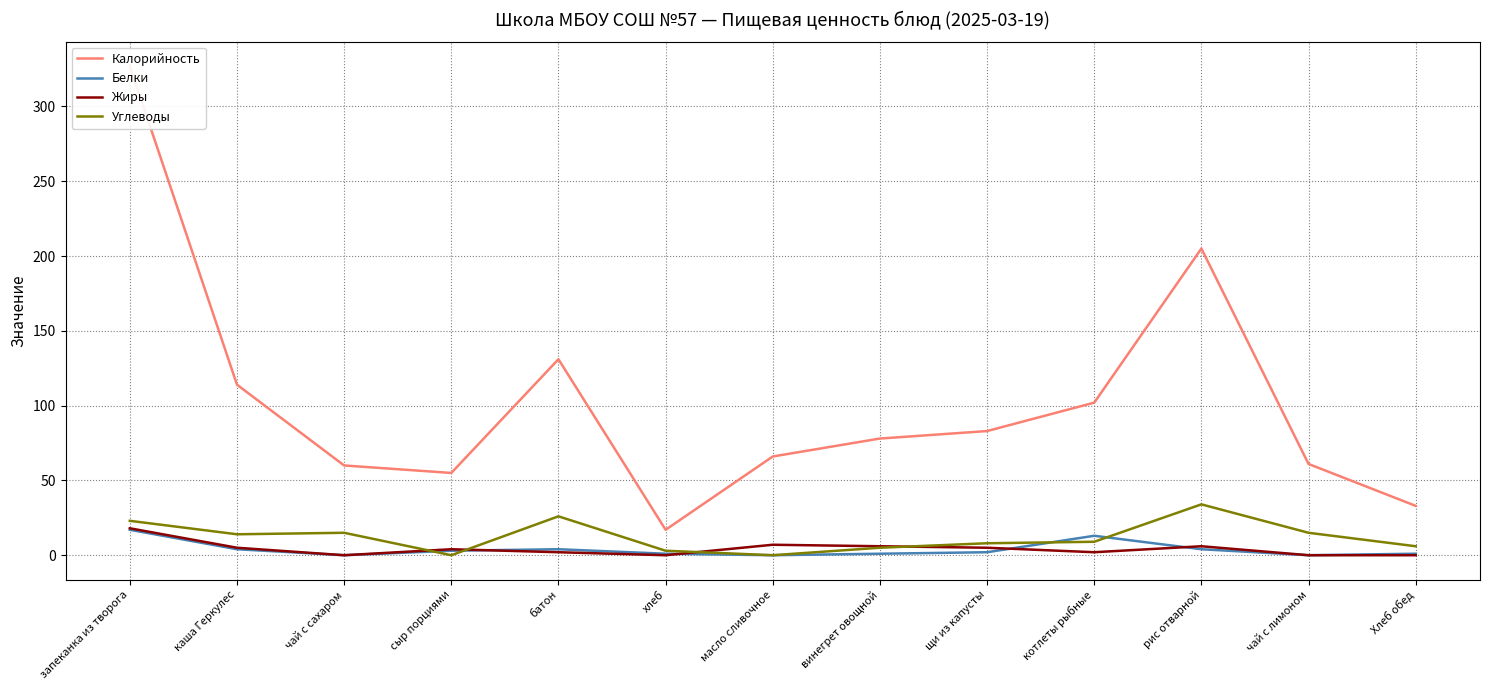

What position from the left is щи из капусты?

9